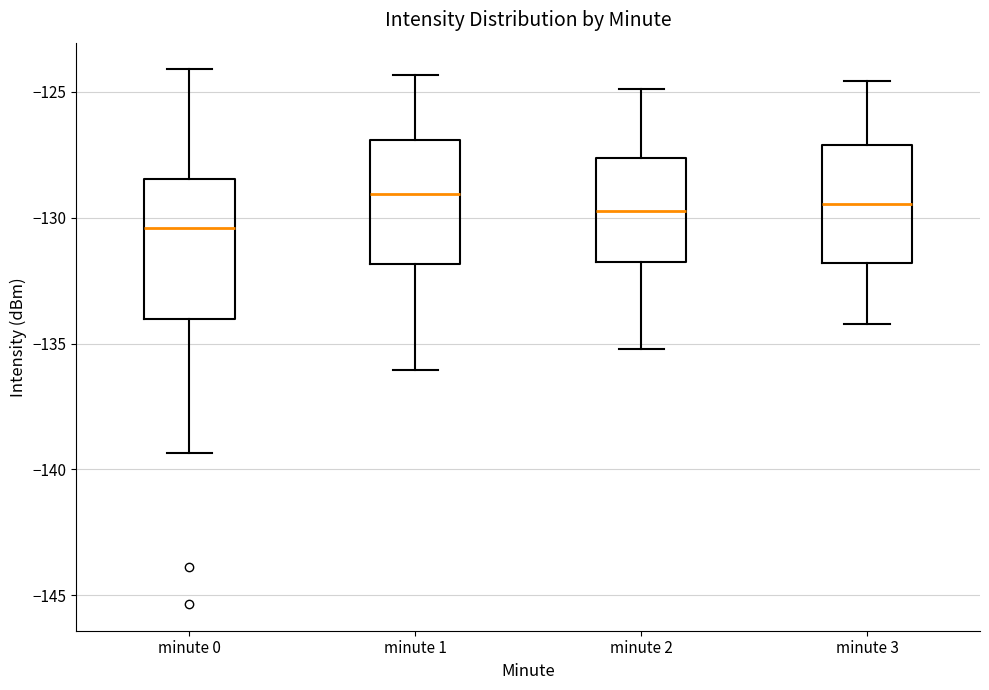

Reading left to right, transcribe this box plot: for each box, give where its median line is, the range the box spans, and where its two whiskers end, as read against the y-axis. The values are not printed on the chart, so give them approximately, as read against the axis.

minute 0: median -130.5, box -134.0 to -128.5, whiskers -139.5 to -124.0
minute 1: median -129.0, box -132.0 to -127.0, whiskers -136.0 to -124.5
minute 2: median -129.5, box -131.5 to -127.5, whiskers -135.0 to -125.0
minute 3: median -129.5, box -132.0 to -127.0, whiskers -134.0 to -124.5